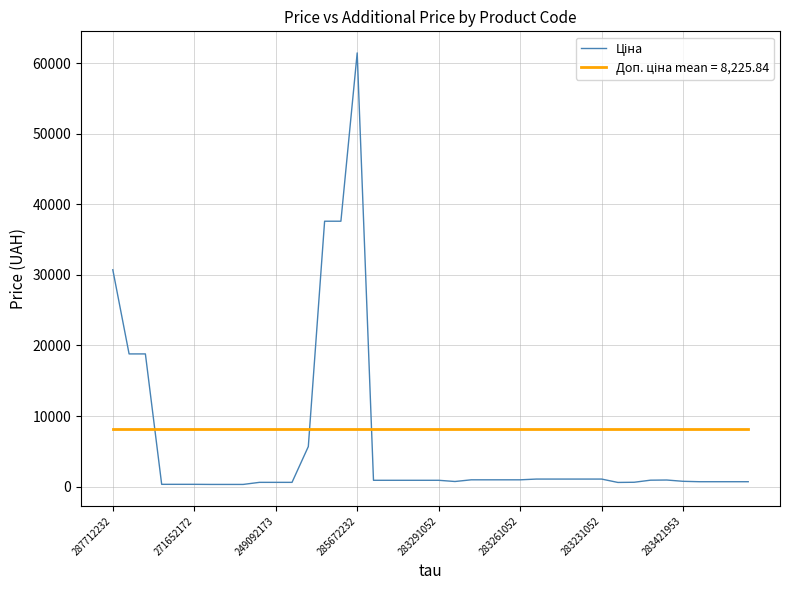

What is the label of the 18th point from the right?

22